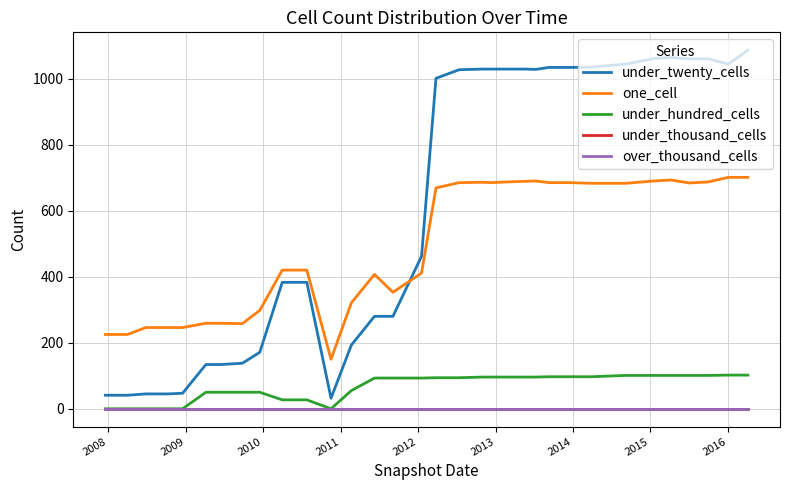

Does the chart have visible grid lines?

Yes